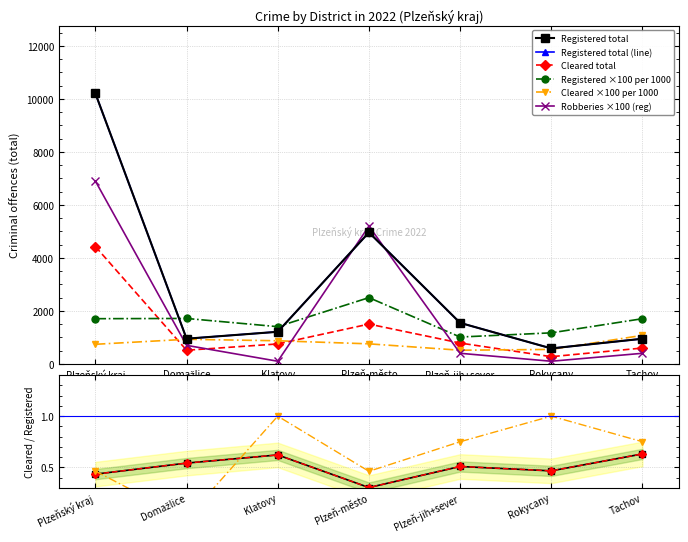

What is the smallest value displayed?

100.0